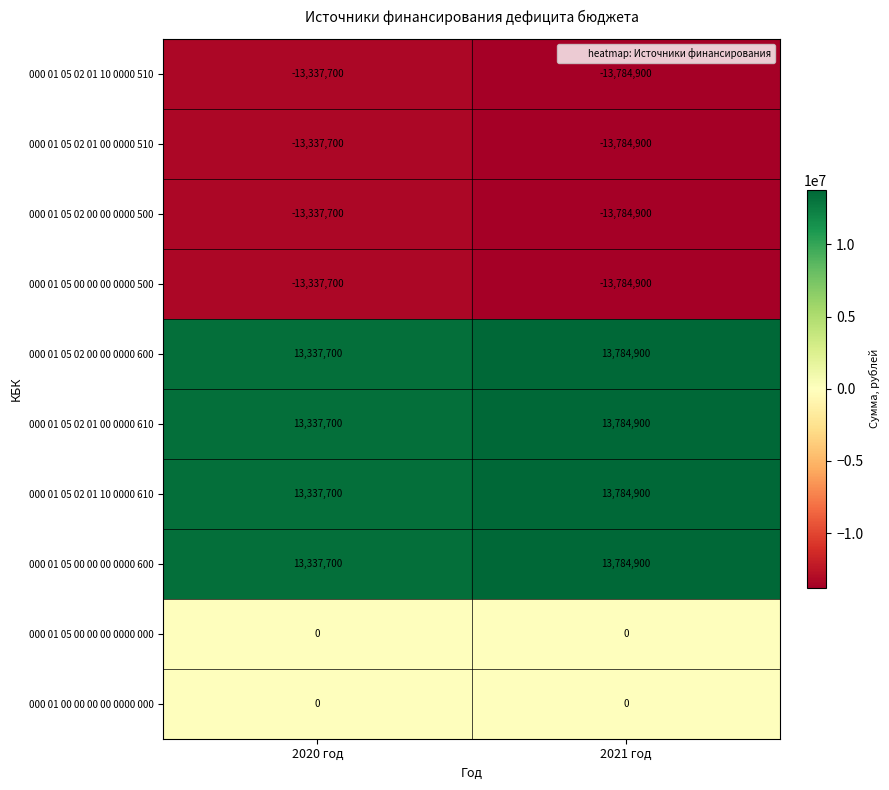

Is the value of 000 01 05 02 01 10 0000 610 at 2020 год greater than the value of 000 01 05 02 00 00 0000 500 at 2020 год?

Yes